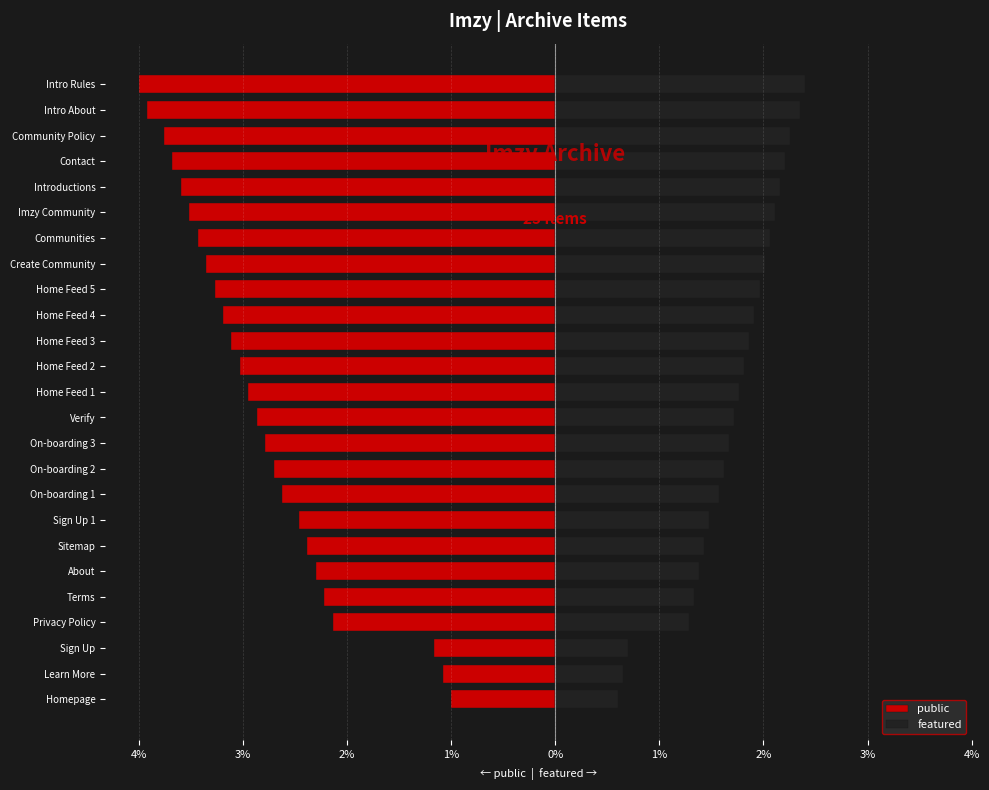

At On-boarding 2, list the series in order from smallest to largest.

public, featured